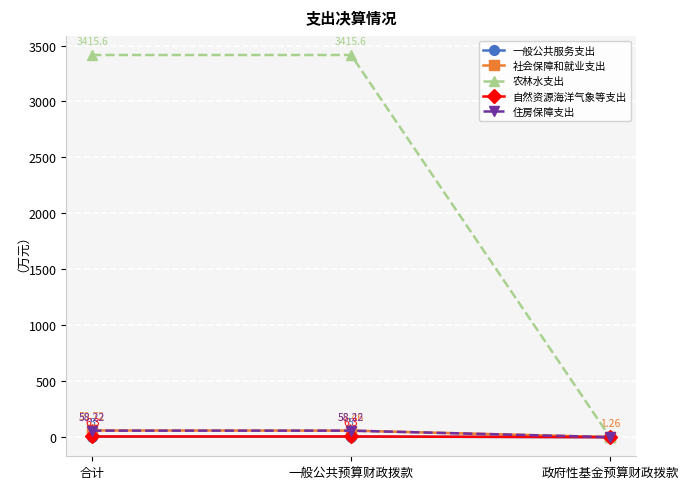

What are all the series names shown in the legend?

一般公共服务支出, 社会保障和就业支出, 农林水支出, 自然资源海洋气象等支出, 住房保障支出